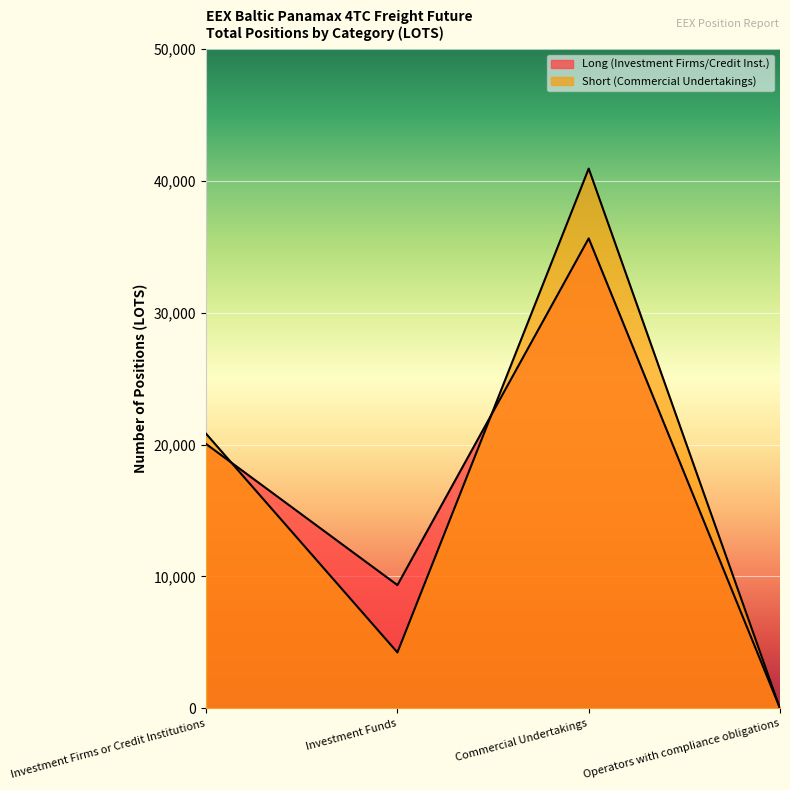

What is the sum of the Long (Investment Firms/Credit Inst.) values at Operators with compliance obligations and Investment Firms or Credit Institutions?

20043.9